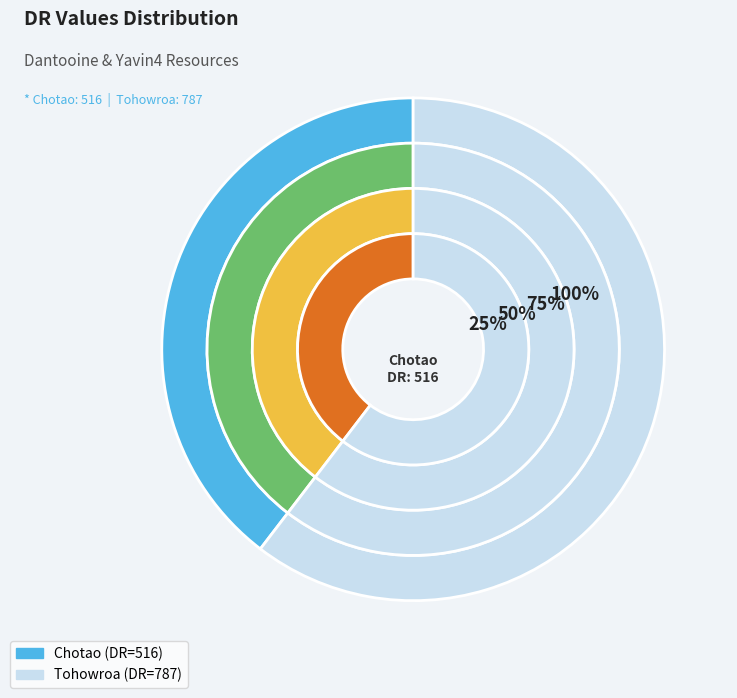

How many segments does this pie chart have?

2